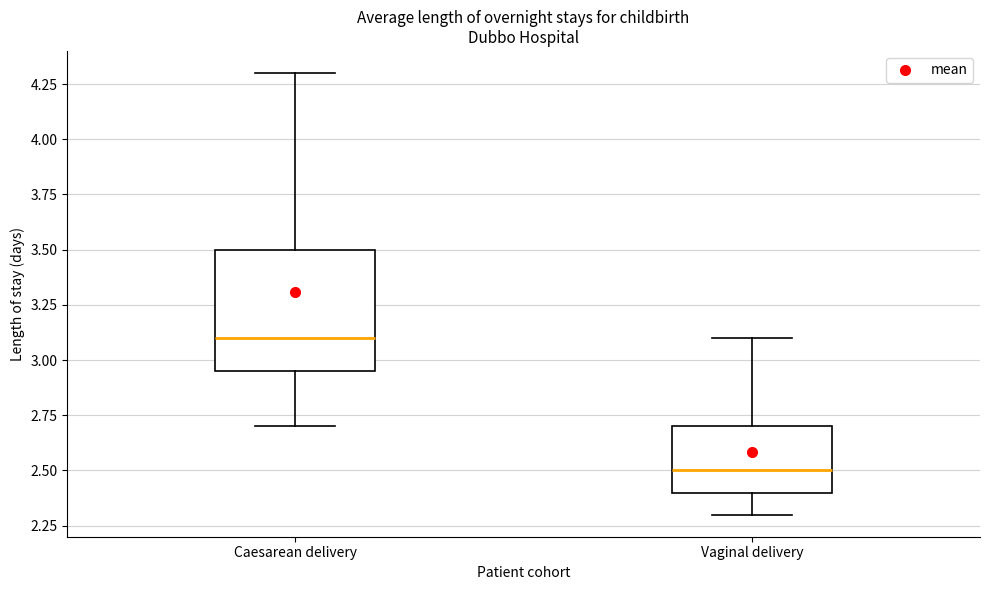

Where is the upper edge of the box for Vaginal delivery on the y-axis? The values are not printed on the chart, so give them approximately, as read against the axis.

2.70